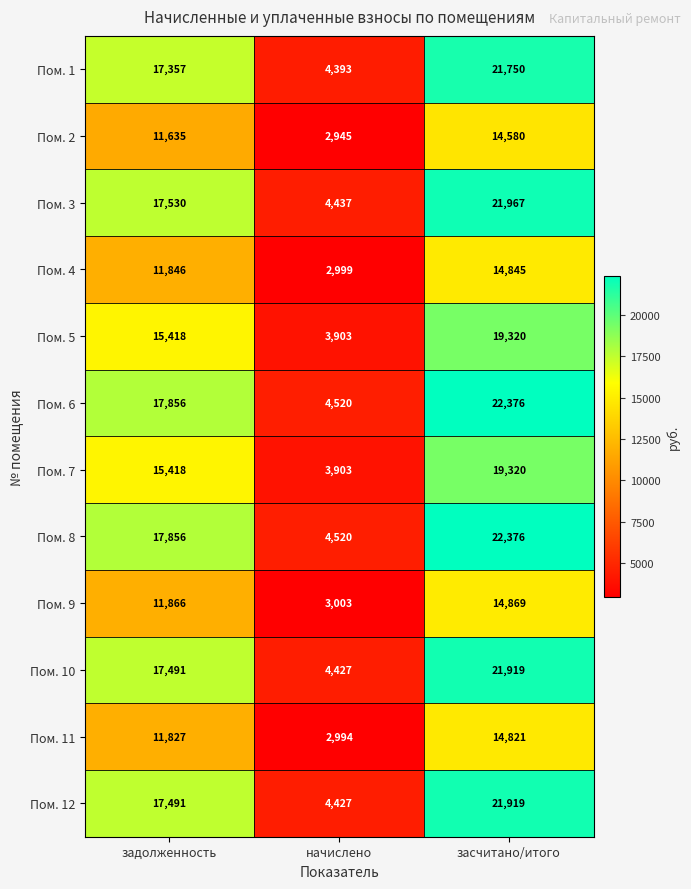

Is it true that Пом. 9 equals 20149 at задолженность?

False